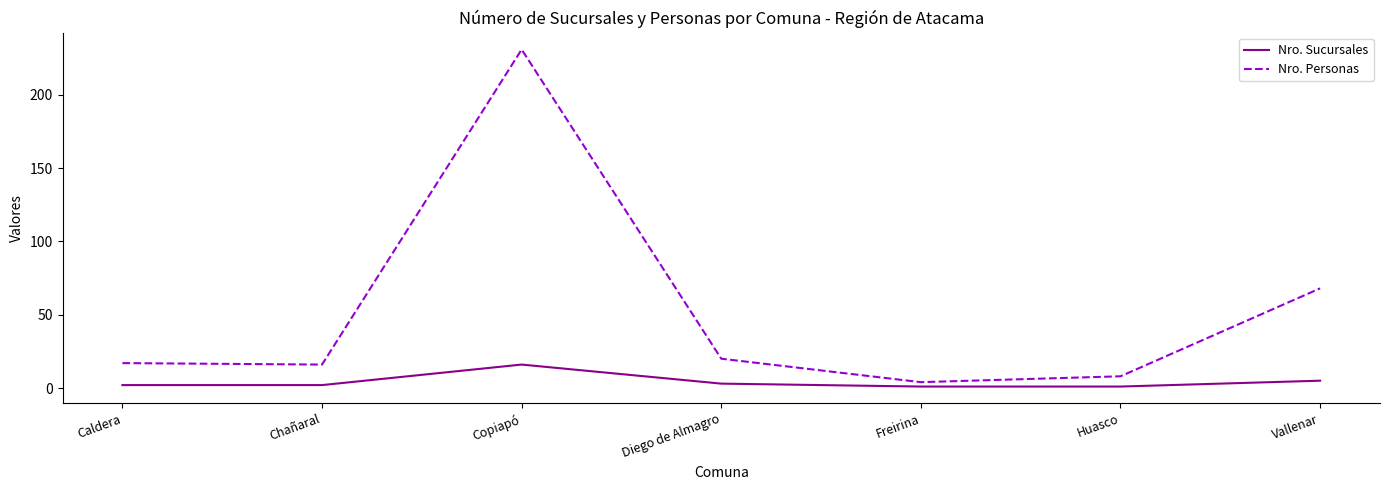

What is the maximum value shown in the chart?

231